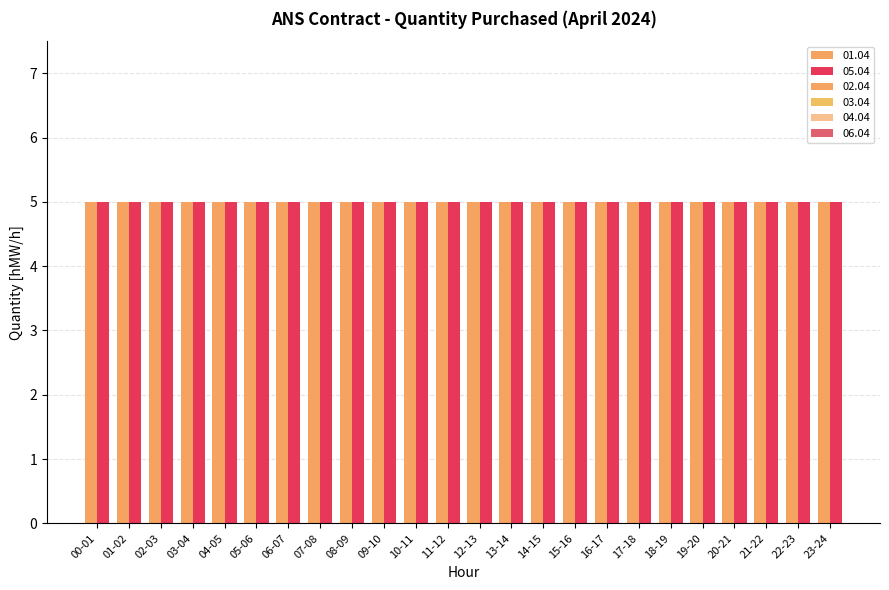

At which category does the chart reach its peak across all series?

00-01